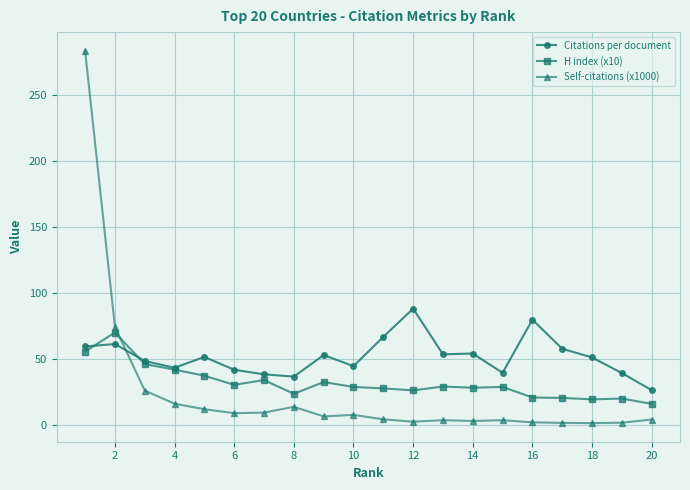

What is the lowest value of the H index (x10) series?

16.0